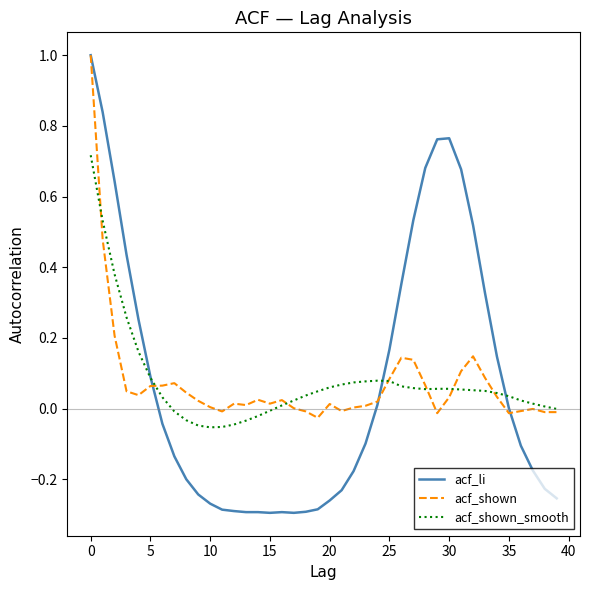

Which series has the largest range (max minus min)?

acf_li